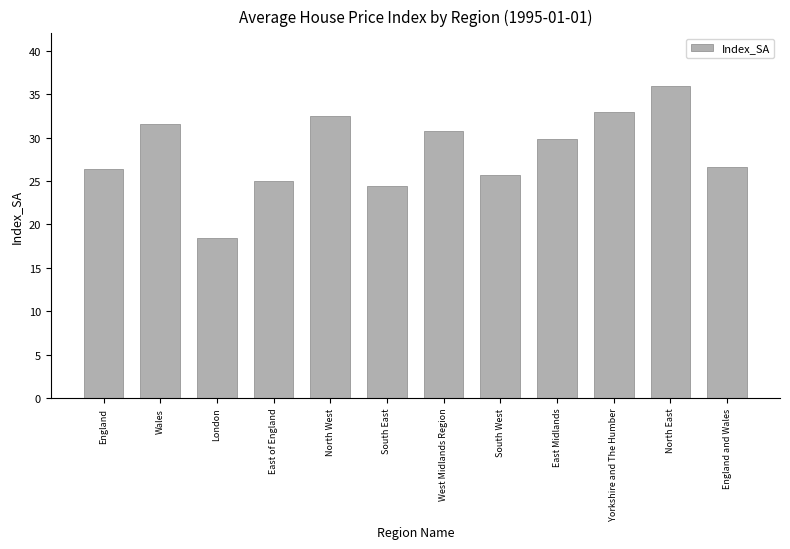

How many categories are shown in the chart?

12